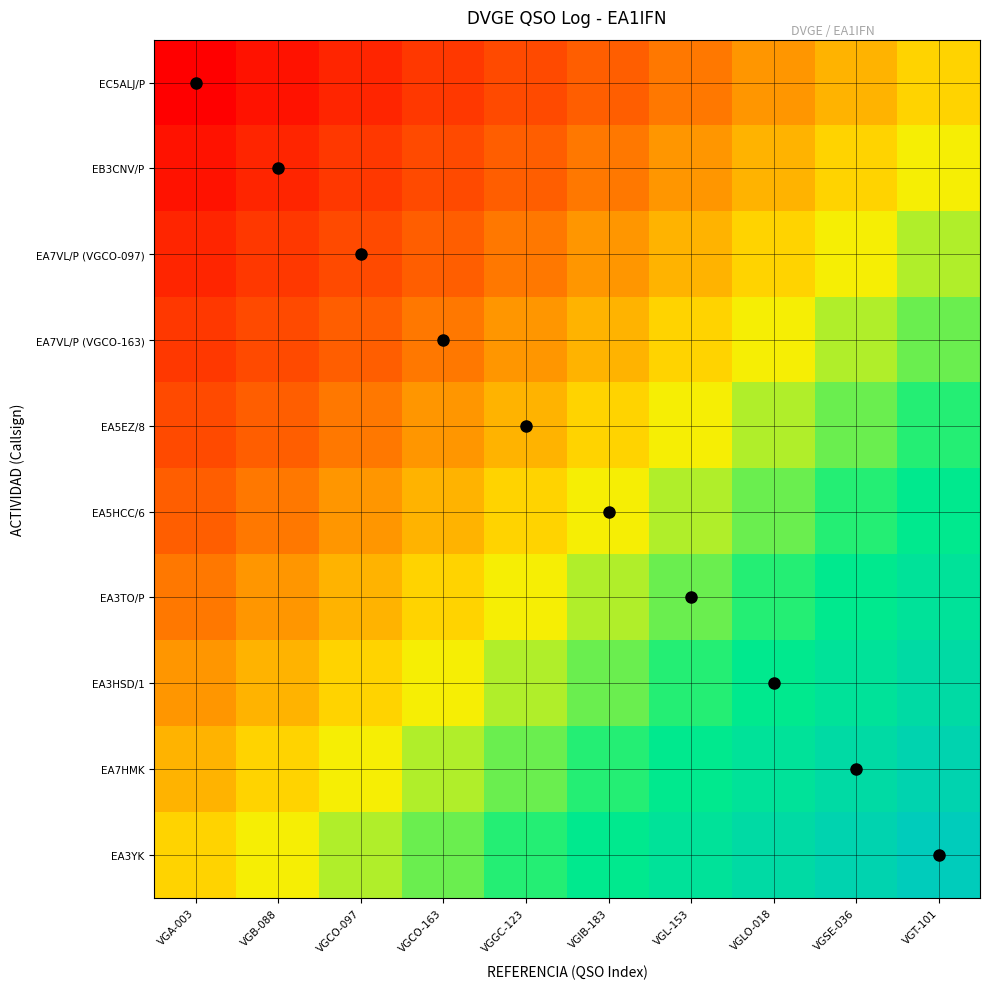

At which category is the sum across all series the highest?

VGT-101